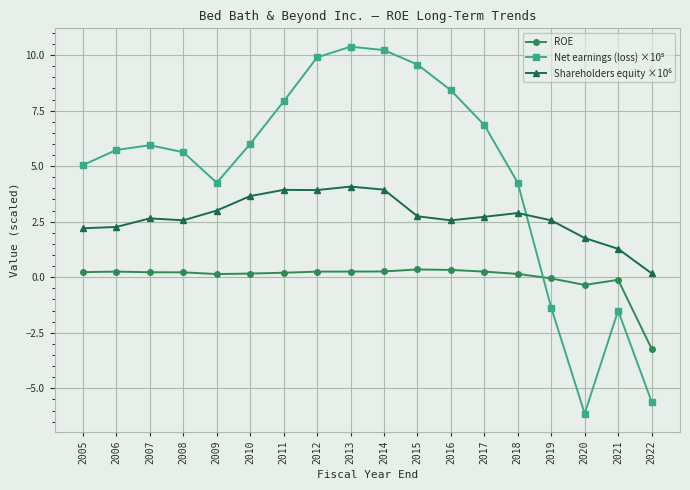

True or false: ROE has a value of 0.3 at 2006.

True